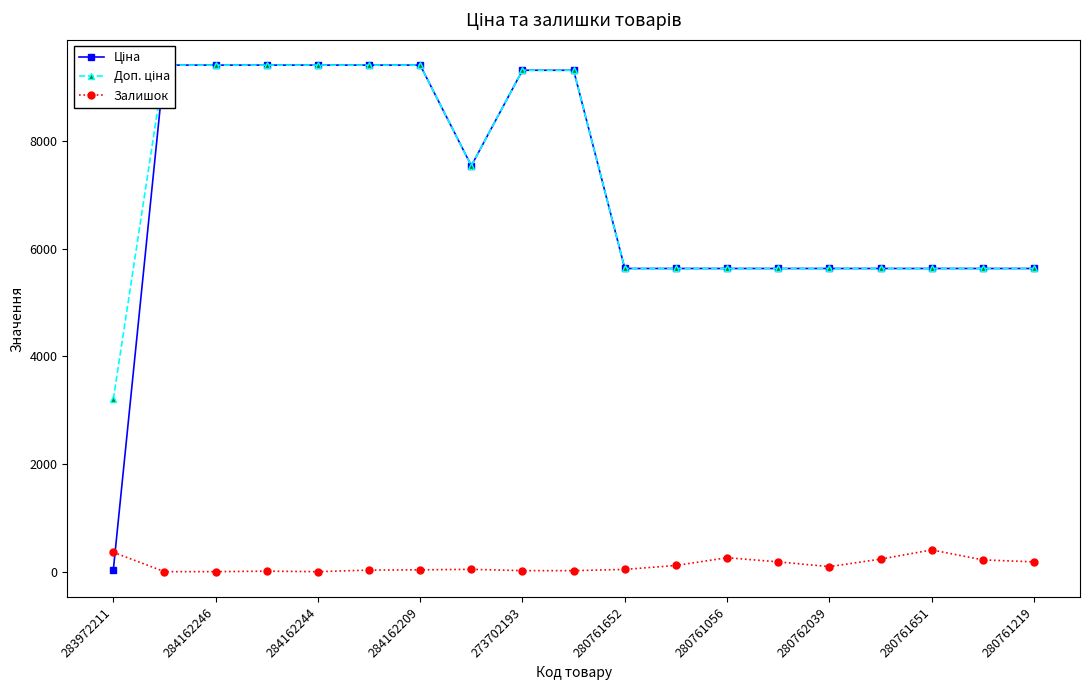

Which category has the lowest value in the Доп. ціна series?

283972211